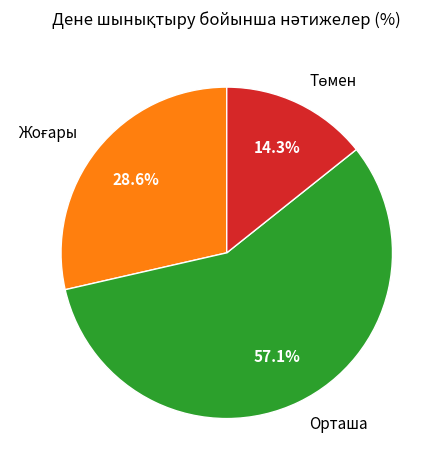

How many slices are in this pie chart?

3